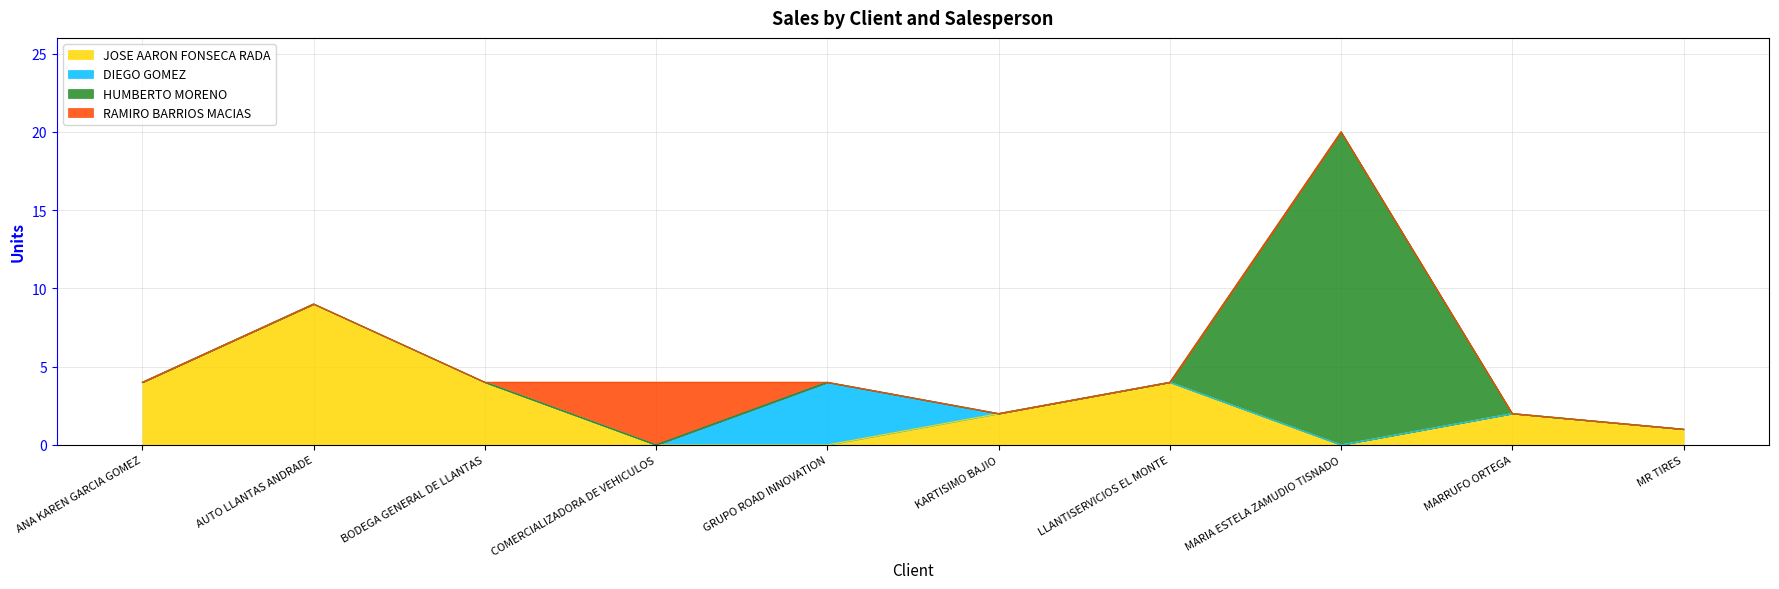

What is the difference between the maximum and second lowest values in the JOSE AARON FONSECA RADA series?

9